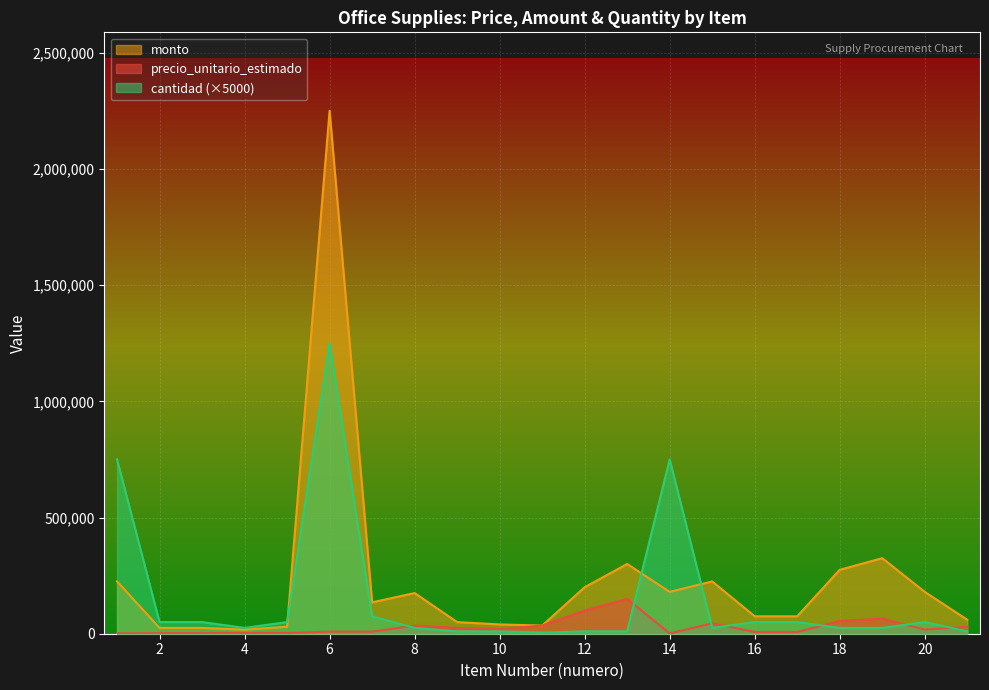

What is the sum of all cantidad values?

3305000